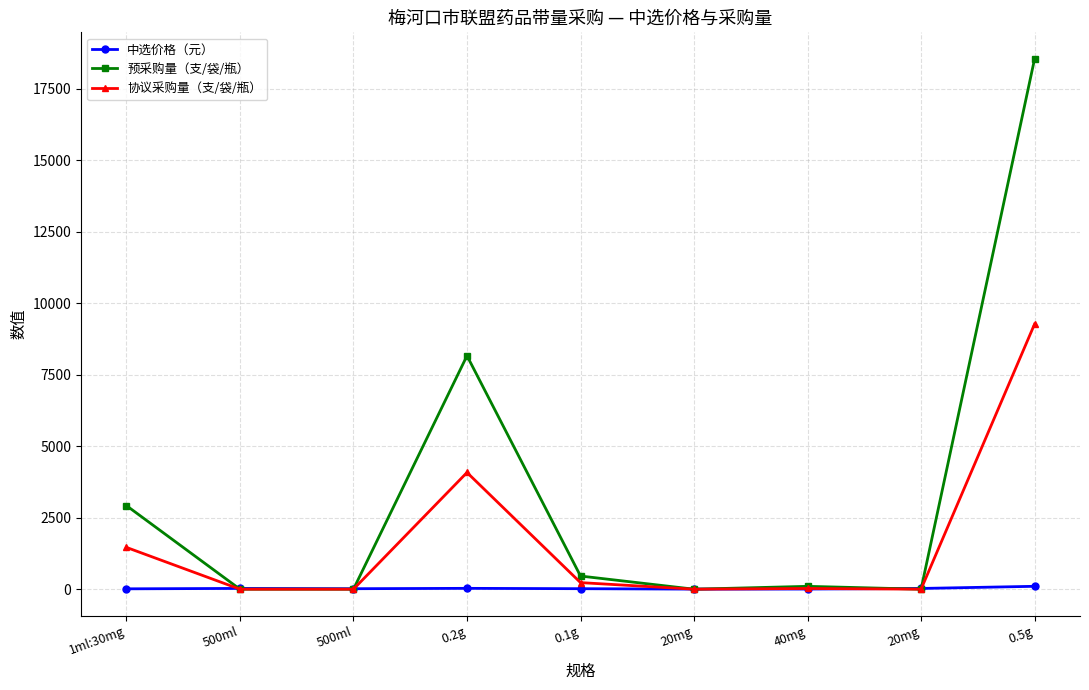

How many lines are shown in the chart?

3